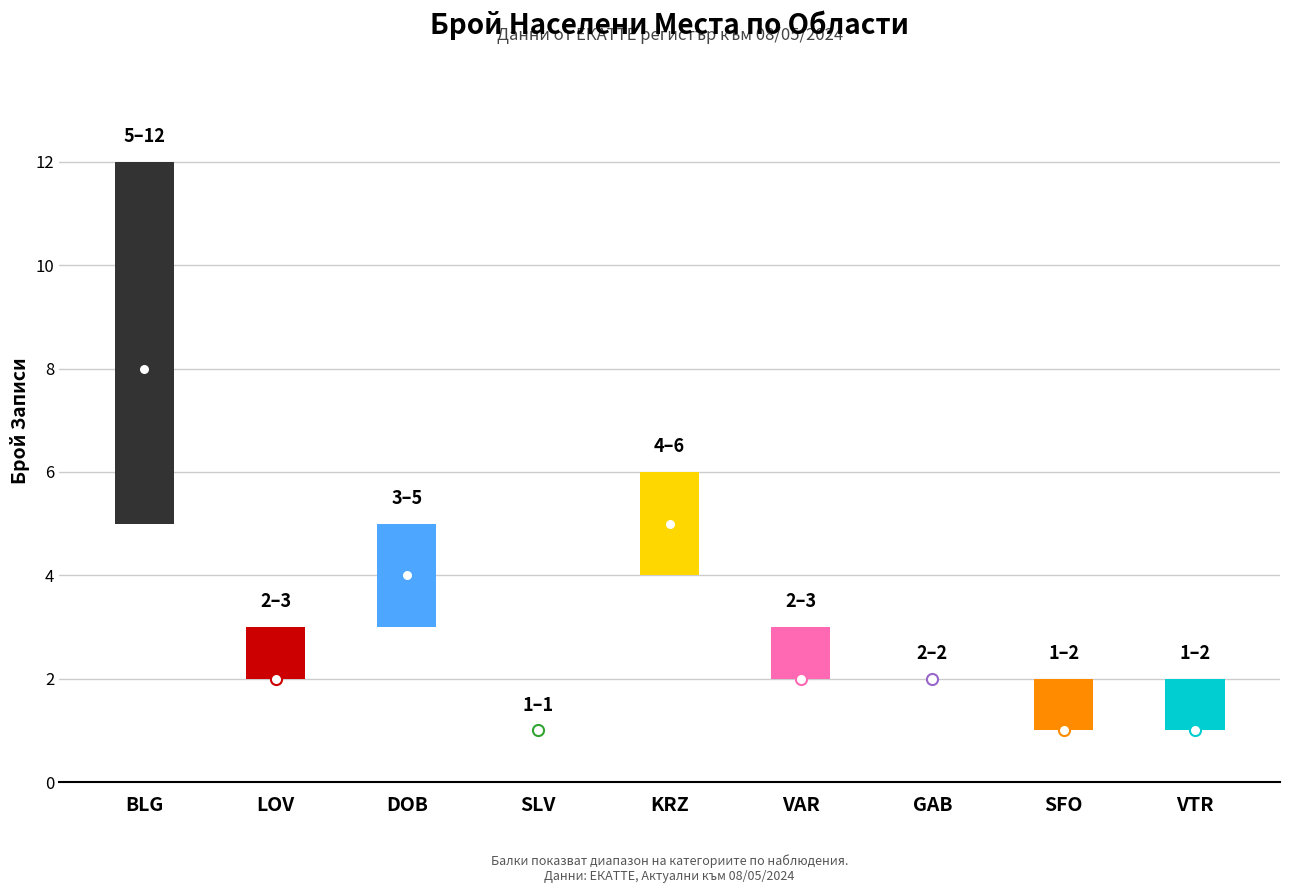

The chart shows a value of 6 at BLG. True or false?

False